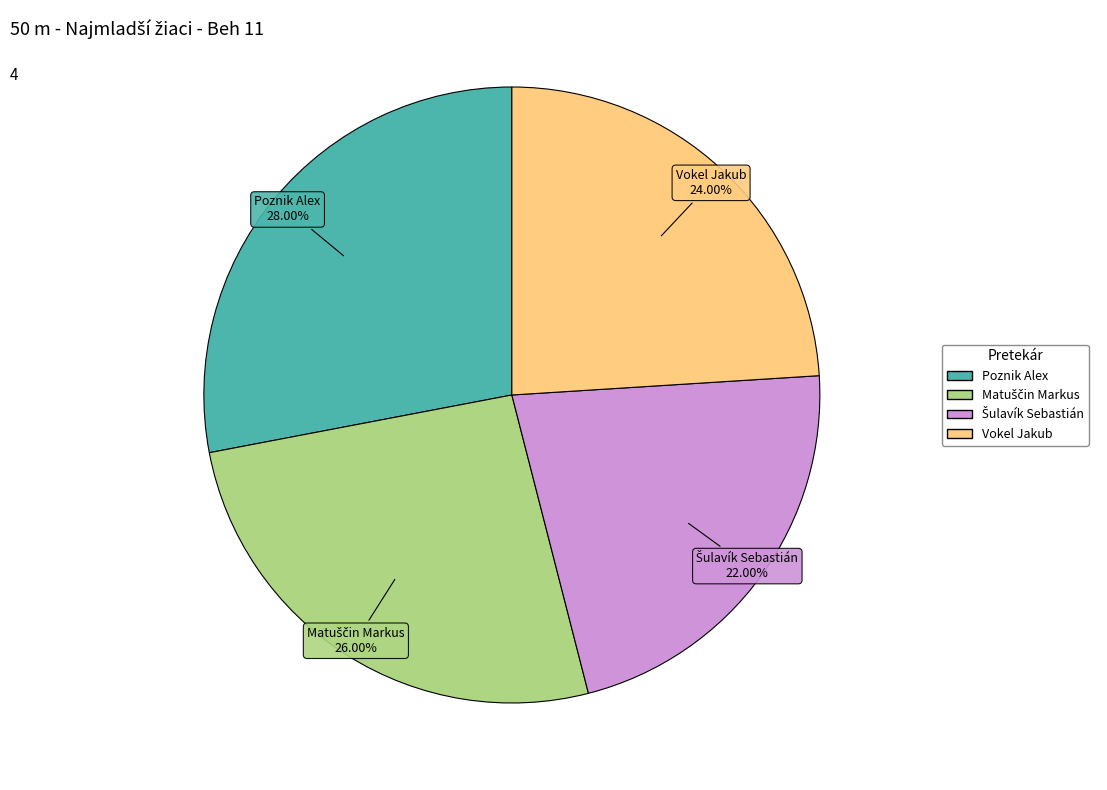

Between Vokel Jakub and Poznik Alex, which is larger?

Poznik Alex